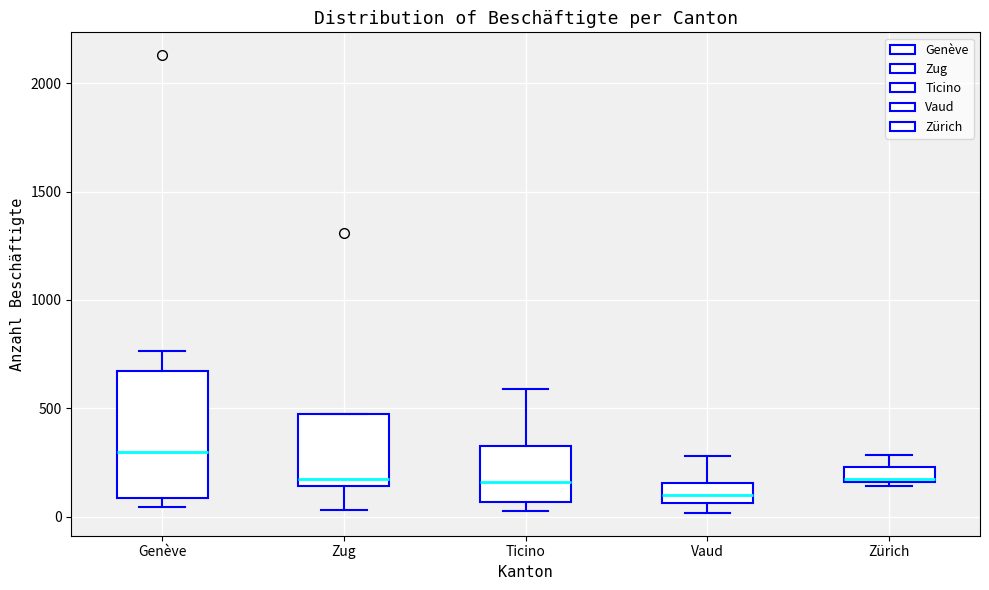

Where is the lower edge of the box for Genève on the y-axis? The values are not printed on the chart, so give them approximately, as read against the axis.

100